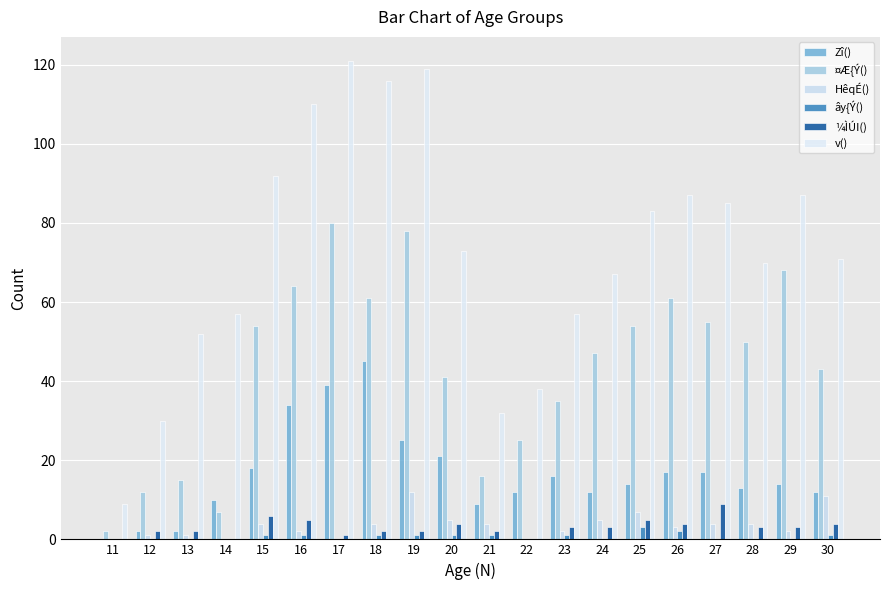

What are all the series names shown in the legend?

Zî(), ¤Æ{Ý(), HêqÉ(), ây{Ý(), ¼ÌÚI(), v()